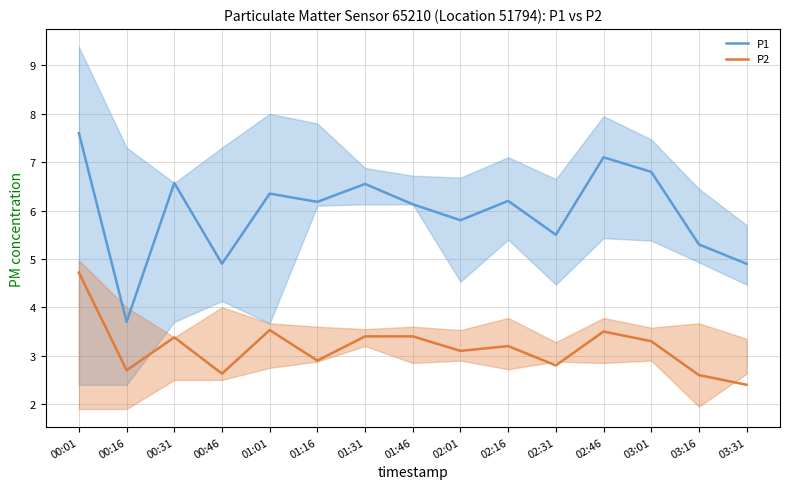

What is the maximum value shown in the chart?

7.6